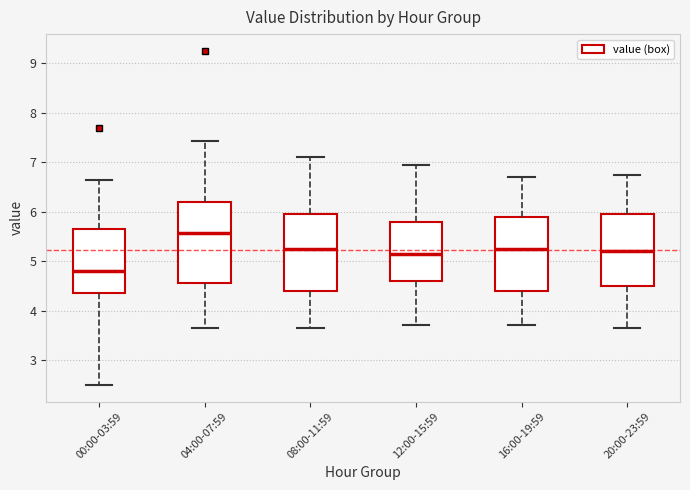

Which box's median line is the highest?

04:00-07:59